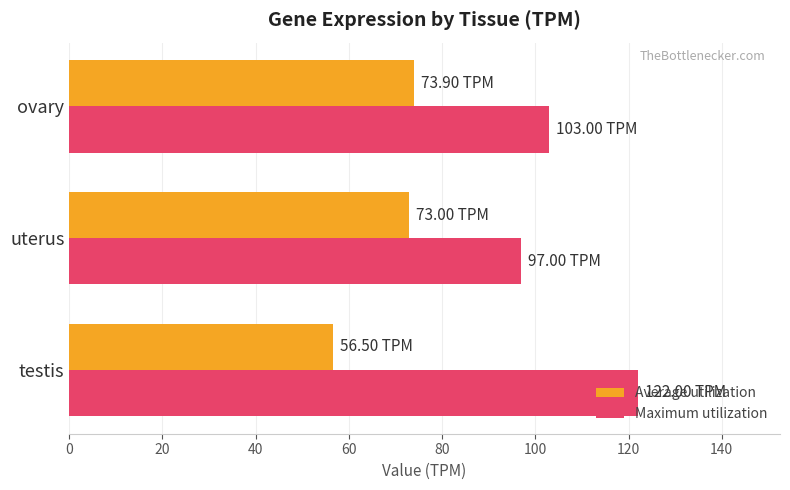

What is the sum of all Maximum utilization values?

322.0